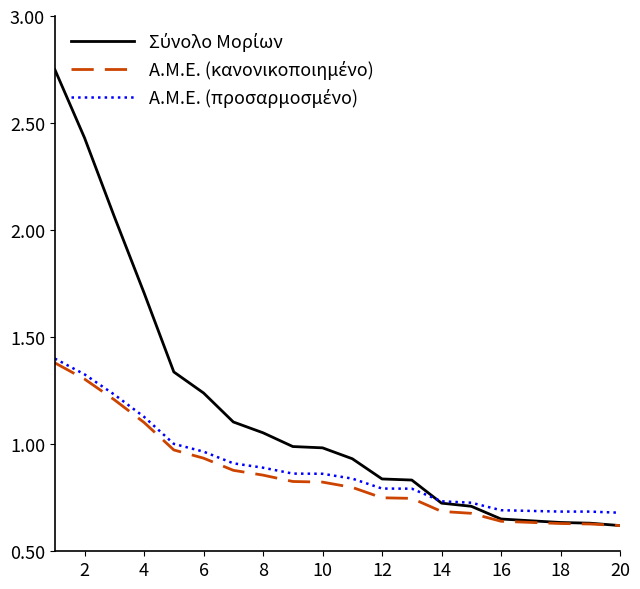

Does the chart have visible grid lines?

No